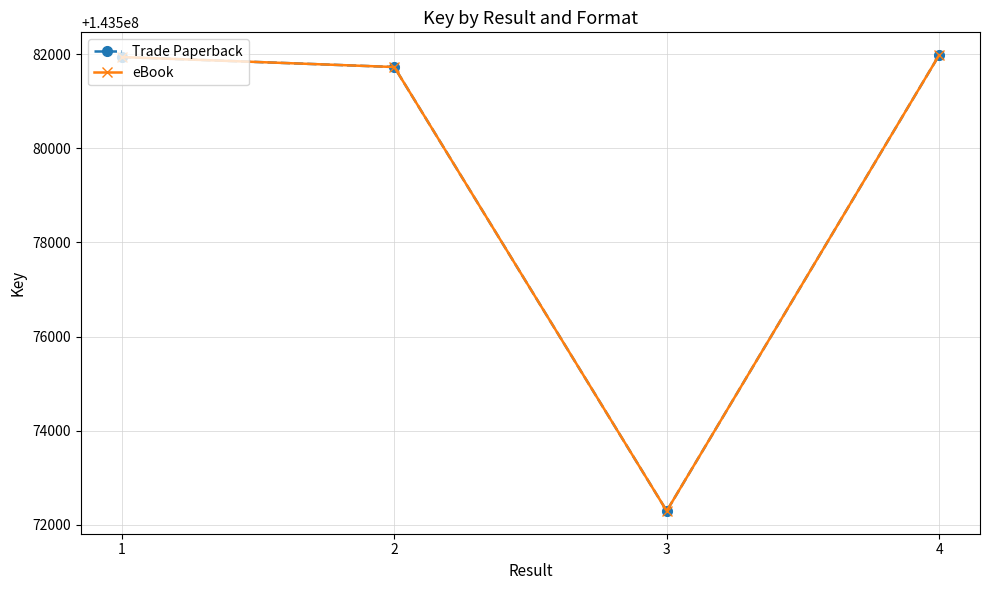

At which label is Trade Paperback closest to 143577137?

2